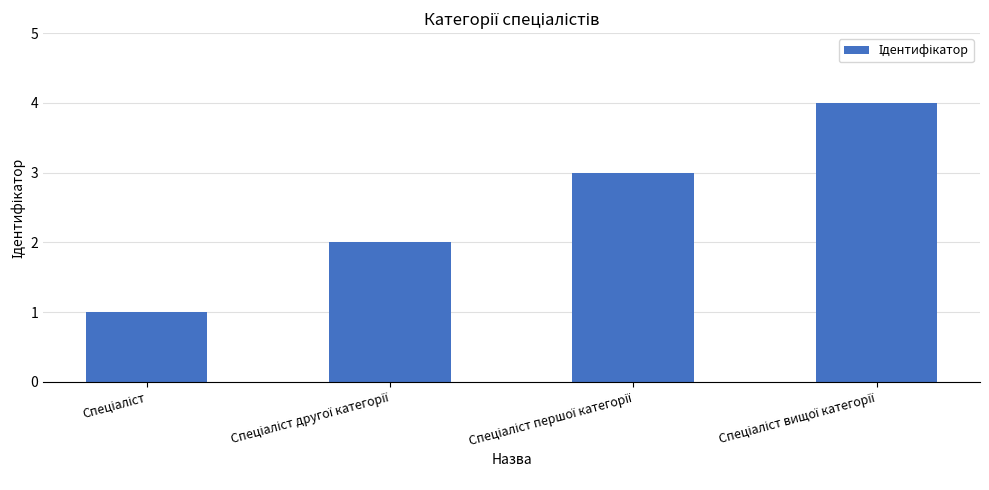

What is the maximum value shown in the chart?

4